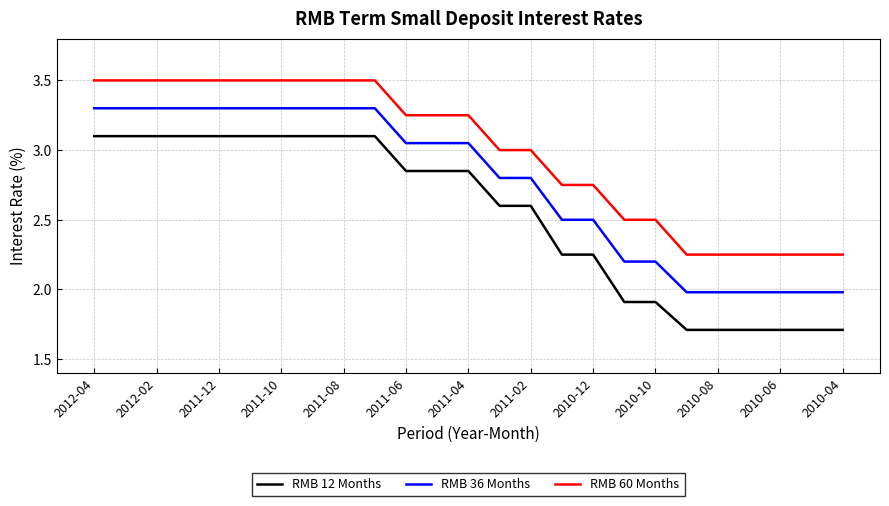

Which series has the widest spread of values?

RMB 12 Months